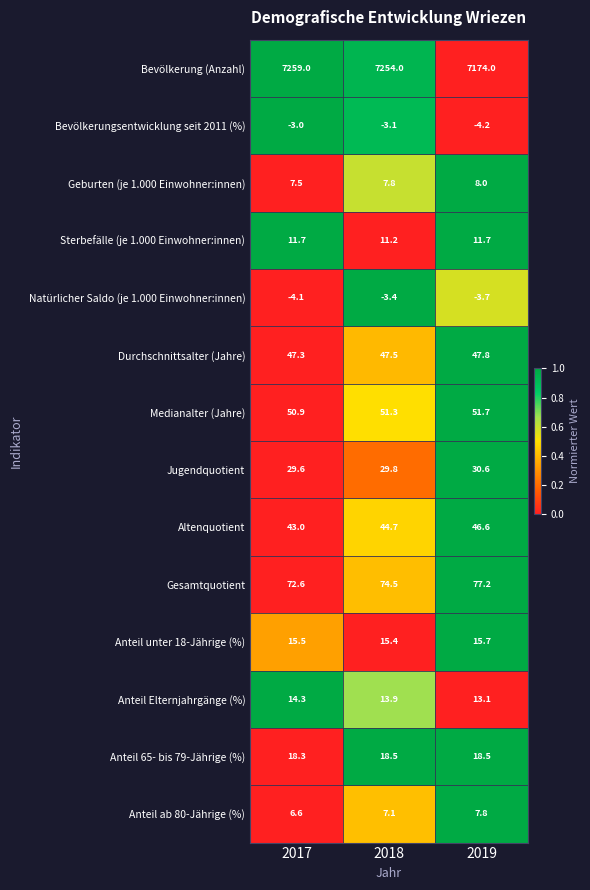

Between 2017 and 2018, which series saw the biggest shift?

Bevölkerung (Anzahl)